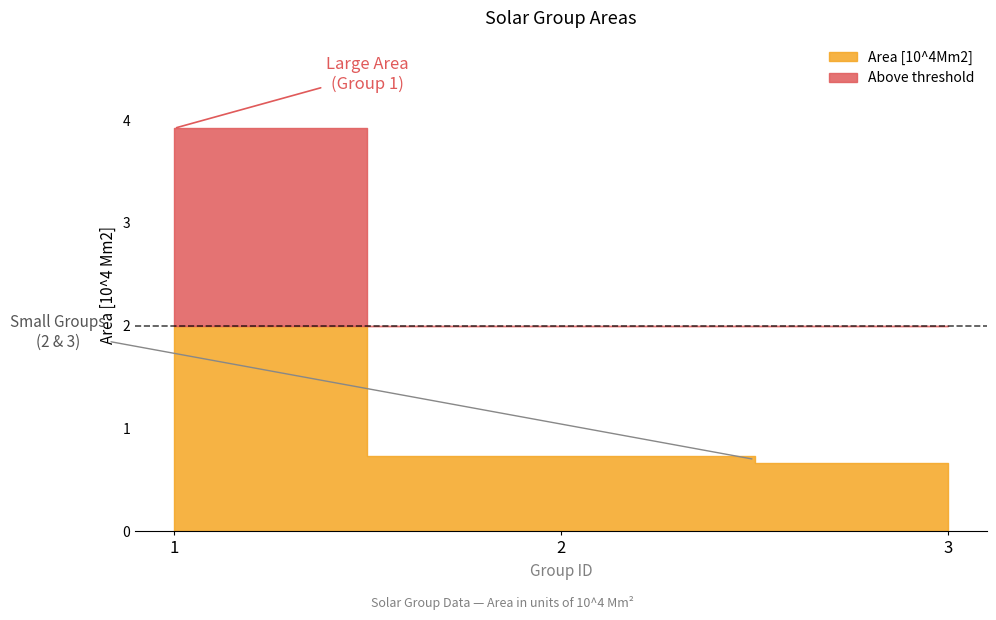

Is it true that the value at 3 is 0.1?

False